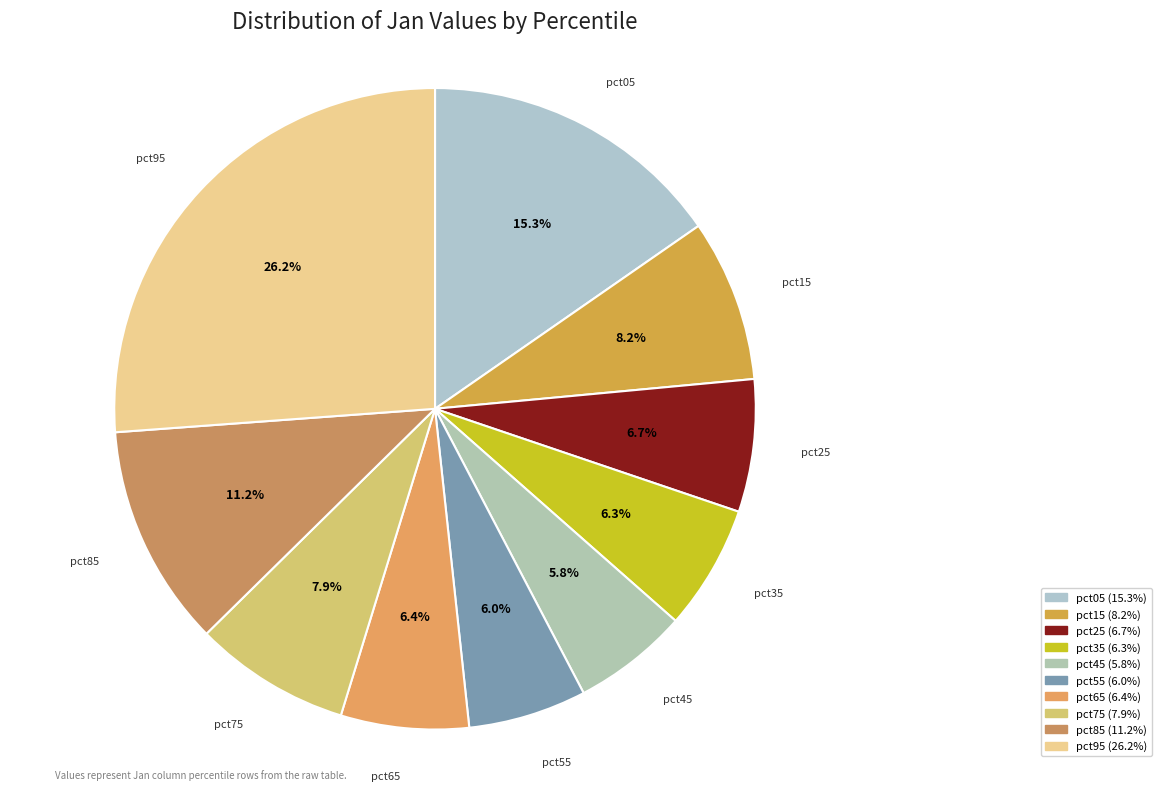

What is the largest slice in the pie chart?

pct95